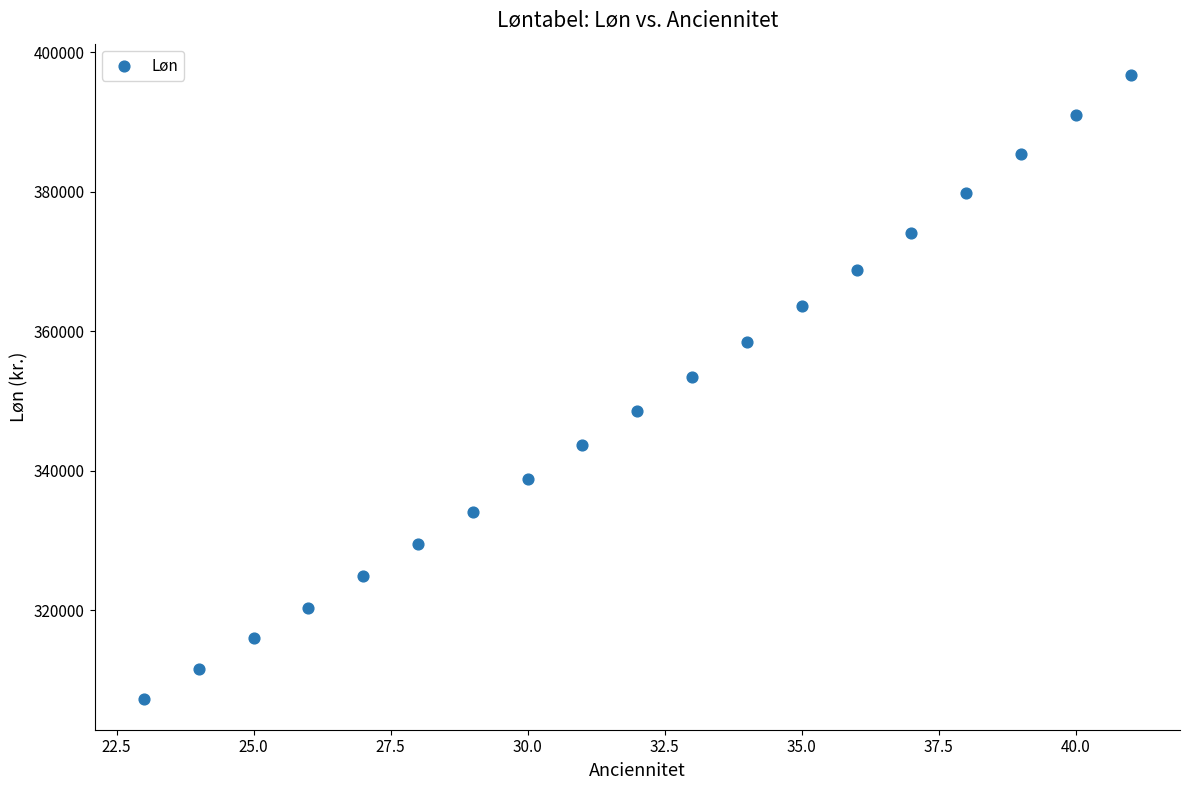

What Y value in the scatter plot is closest to 352018?

353449